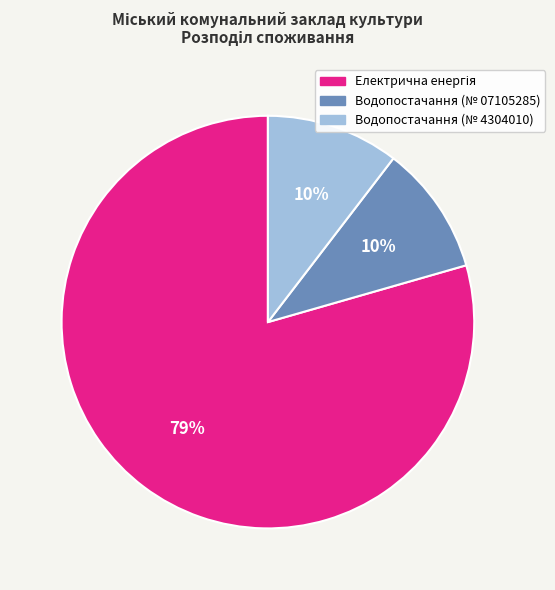

Is there any slice that represents more than half of the pie?

Yes